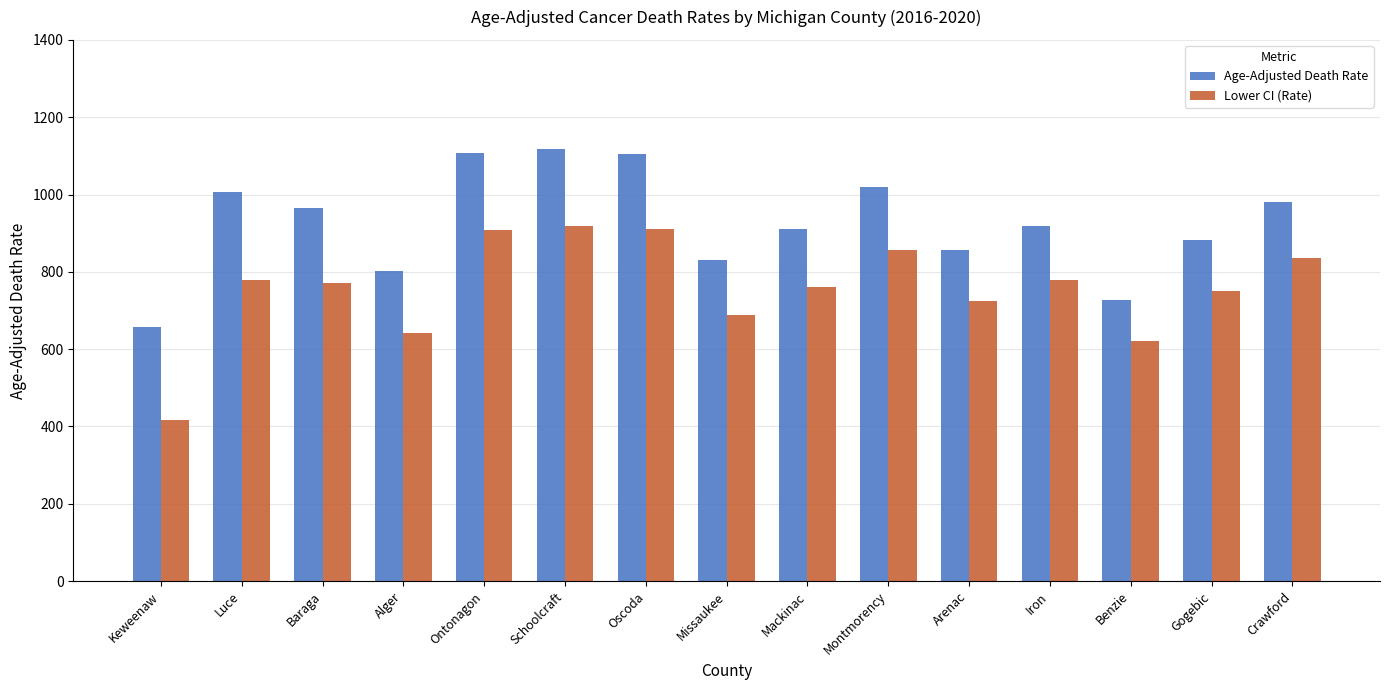

Which category has the lowest value across all series?

Keweenaw